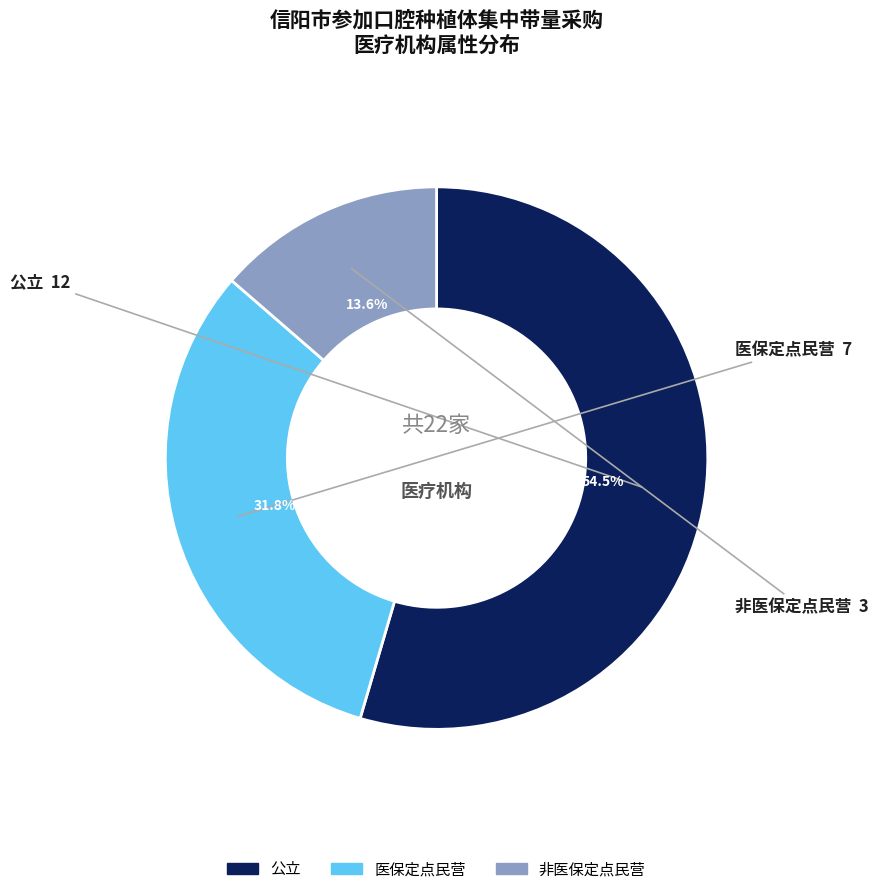

Between 公立 and 医保定点民营, which is larger?

公立